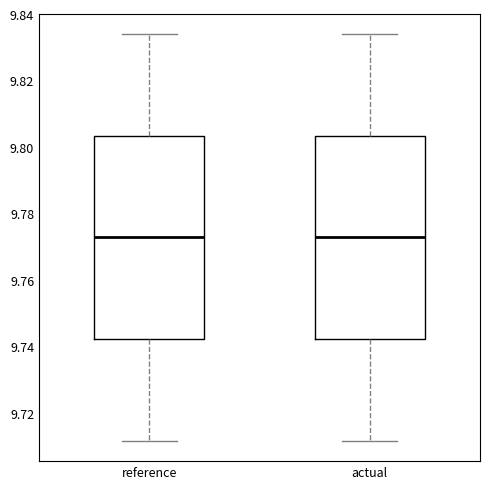

Reading left to right, read every box against the y-axis: the position of its median line, the range the box covers, and the ends of its whiskers. The values are not printed on the chart, so give them approximately, as read against the axis.

reference: median 9.772, box 9.742 to 9.804, whiskers 9.712 to 9.834
actual: median 9.772, box 9.742 to 9.804, whiskers 9.712 to 9.834